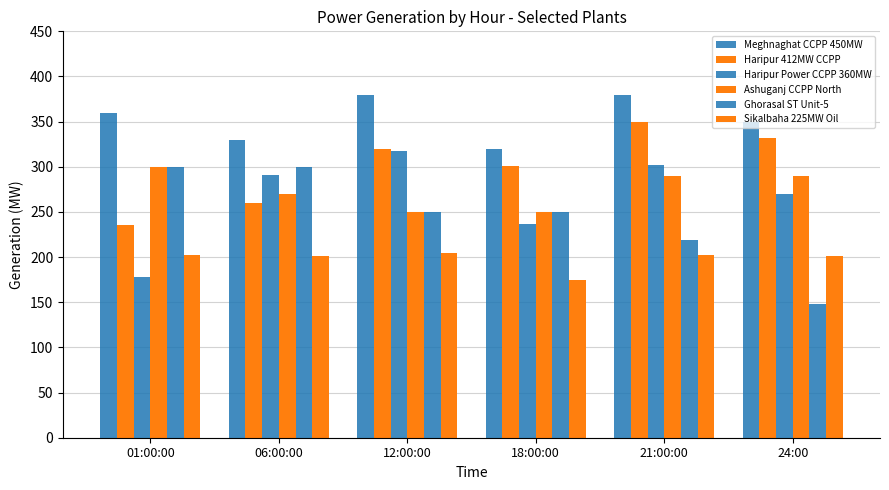

How many data points does each series have?

6